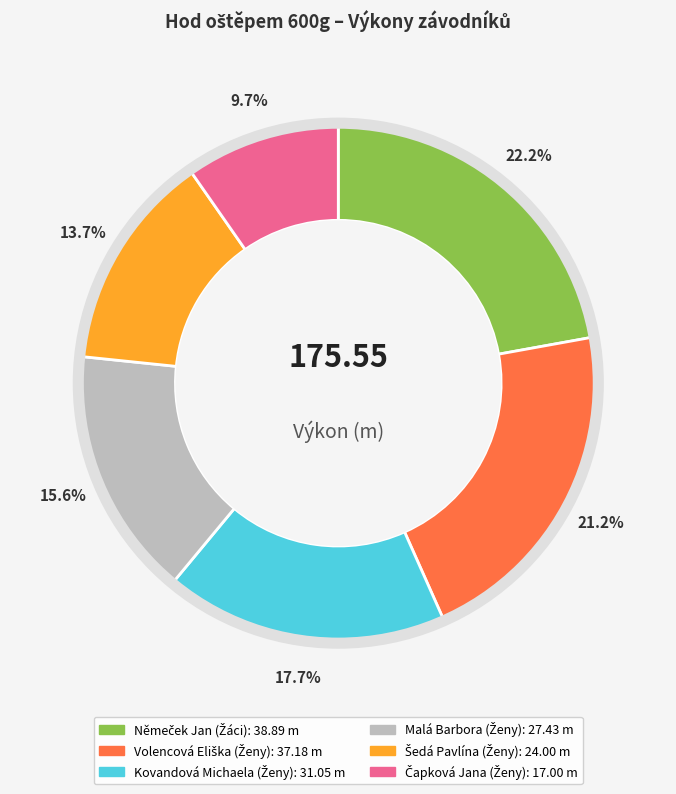

Does any single category account for the majority?

No